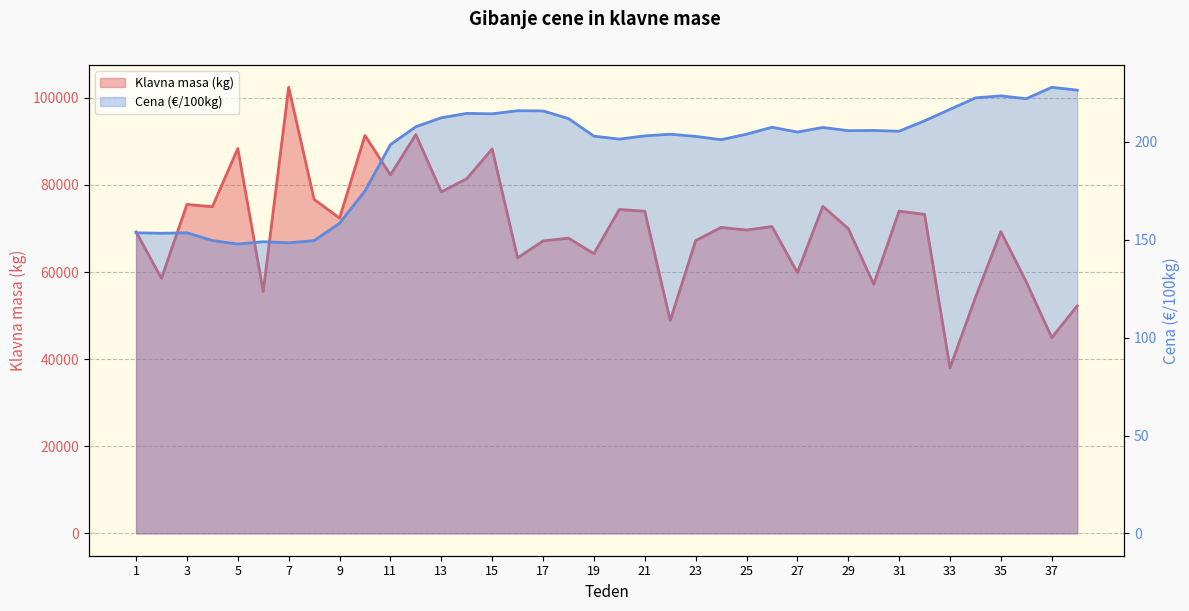

What is the spread (max minus min) of values at 15?

88043.6